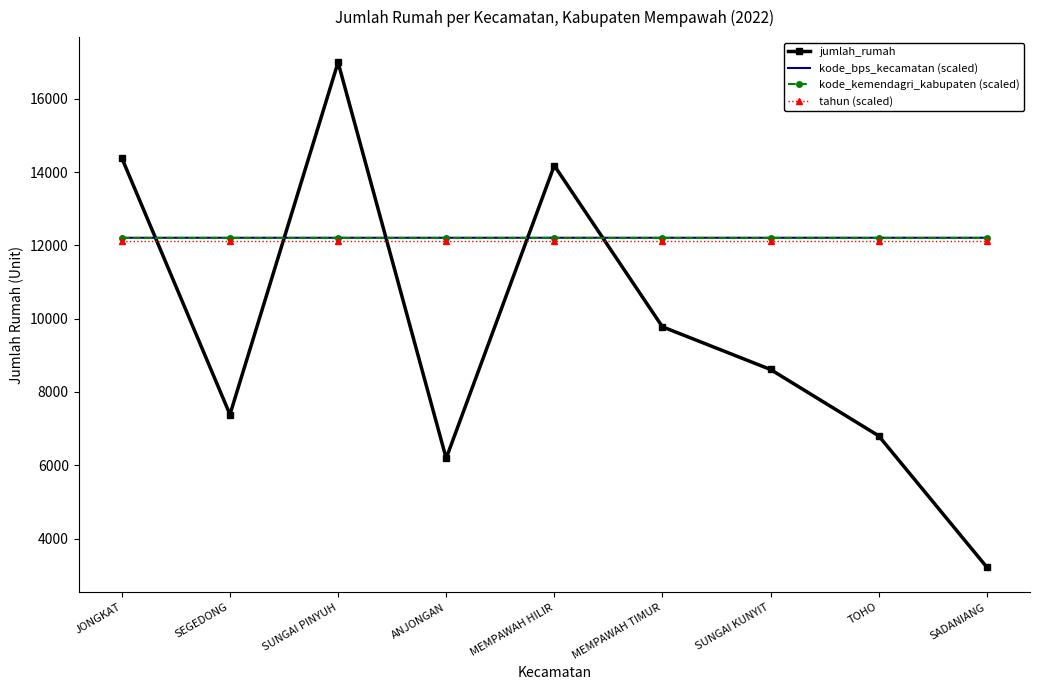

What are all the series names shown in the legend?

jumlah_rumah, kode_bps_kecamatan (scaled), kode_kemendagri_kabupaten (scaled), tahun (scaled)